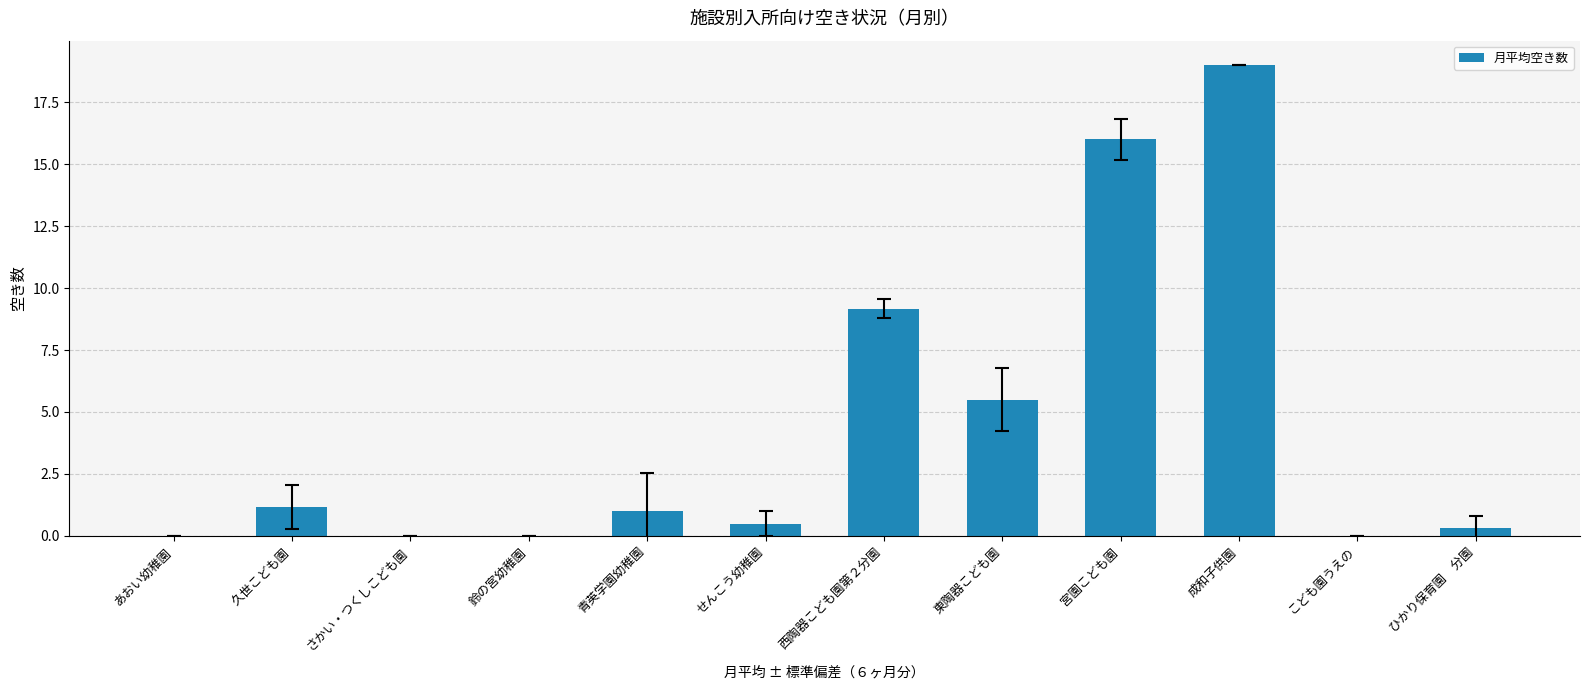

What is the sum of the values at 成和子供園 and 西陶器こども園第２分園?

28.2